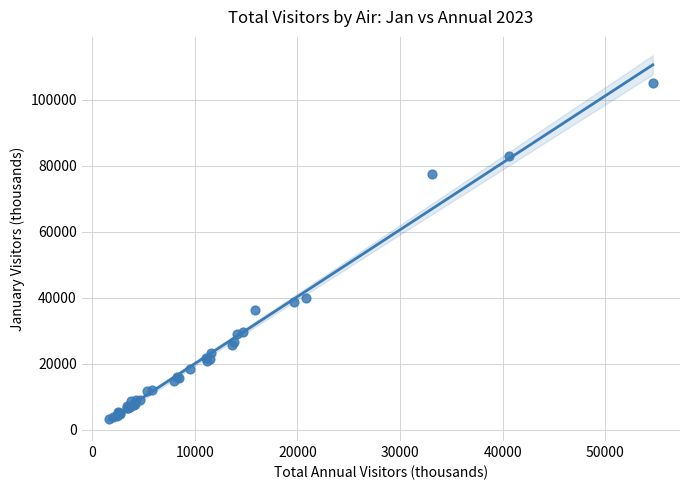

What Y value in the scatter plot is closest to 54181?

40032.2